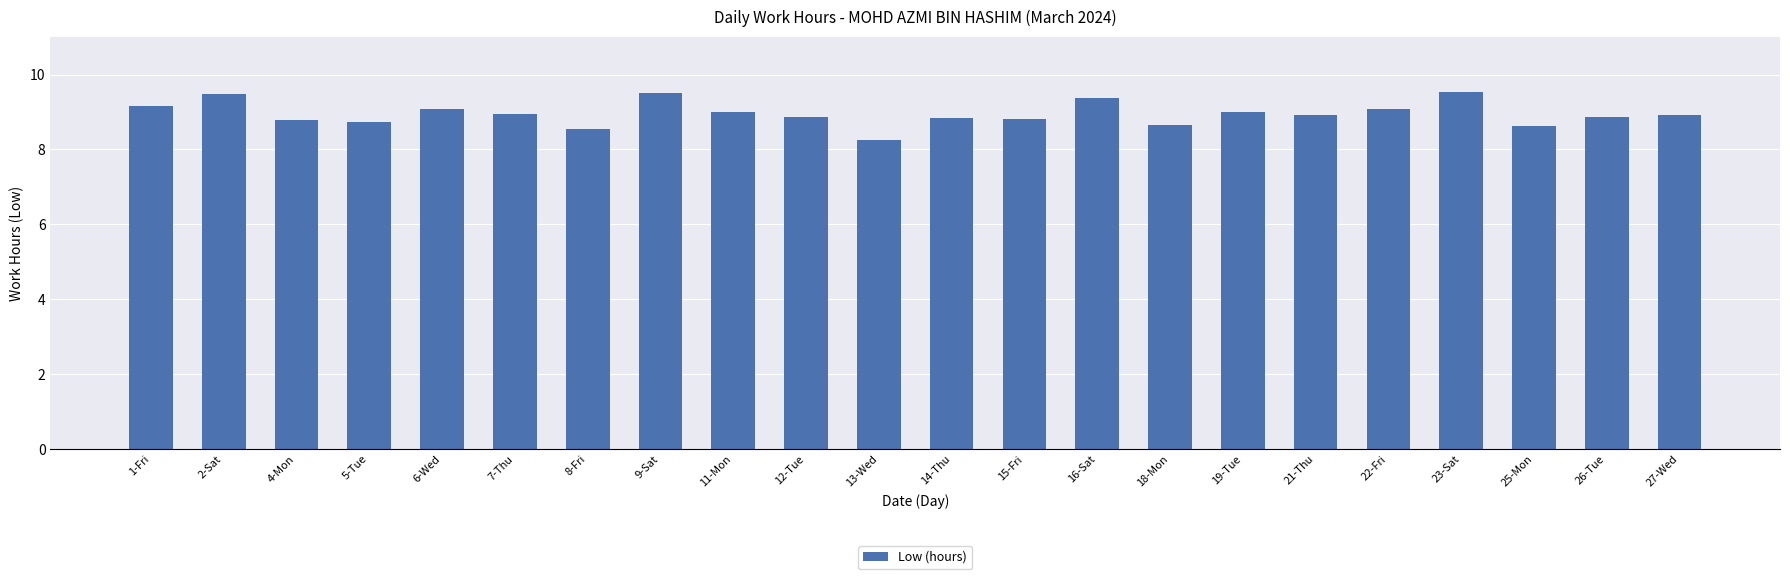

What is the label of the 17th bar from the left?

21-Thu